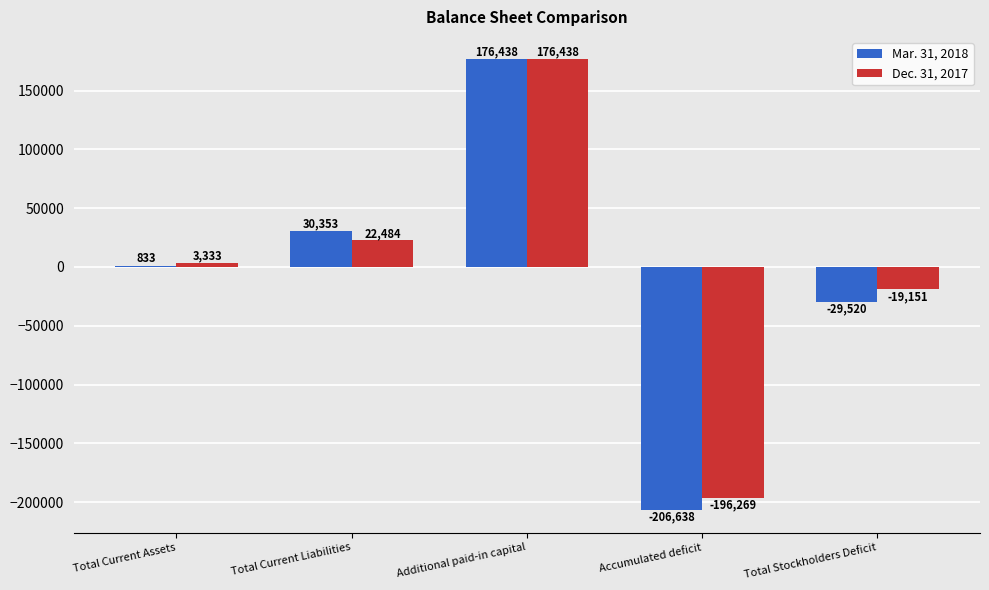

Where is Dec. 31, 2017 nearest to the value -9915?

Total Stockholders Deficit